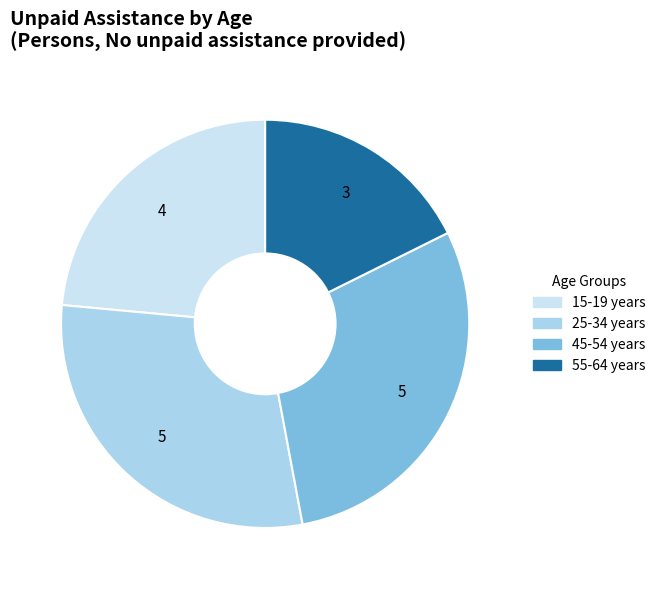

Does any single category account for the majority?

No